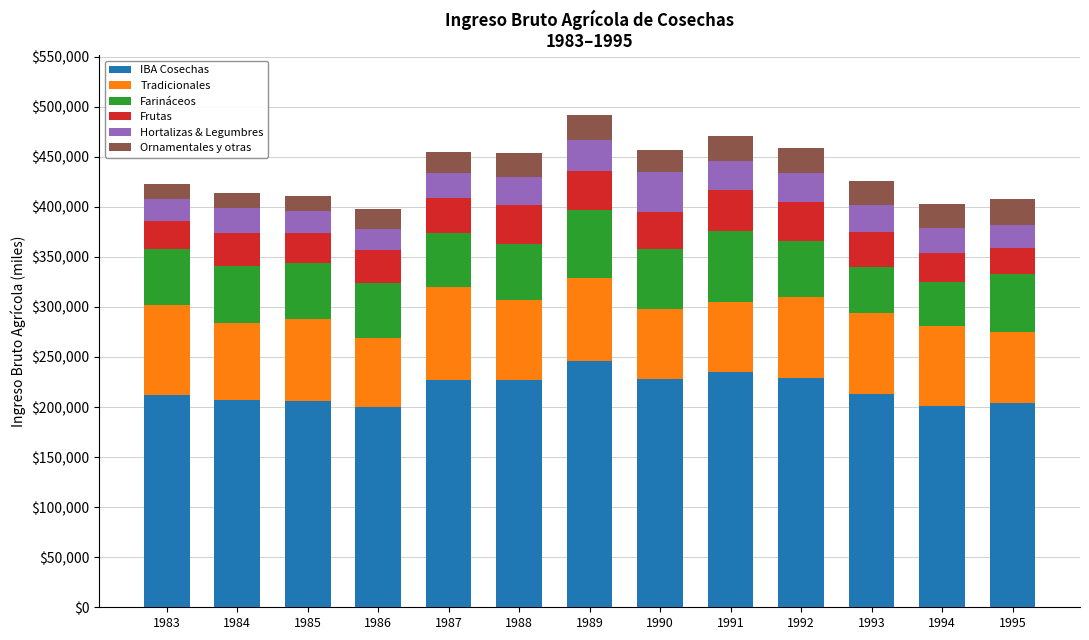

What are all the series names shown in the legend?

IBA Cosechas, Tradicionales, Farináceos, Frutas, Hortalizas & Legumbres, Ornamentales y otras